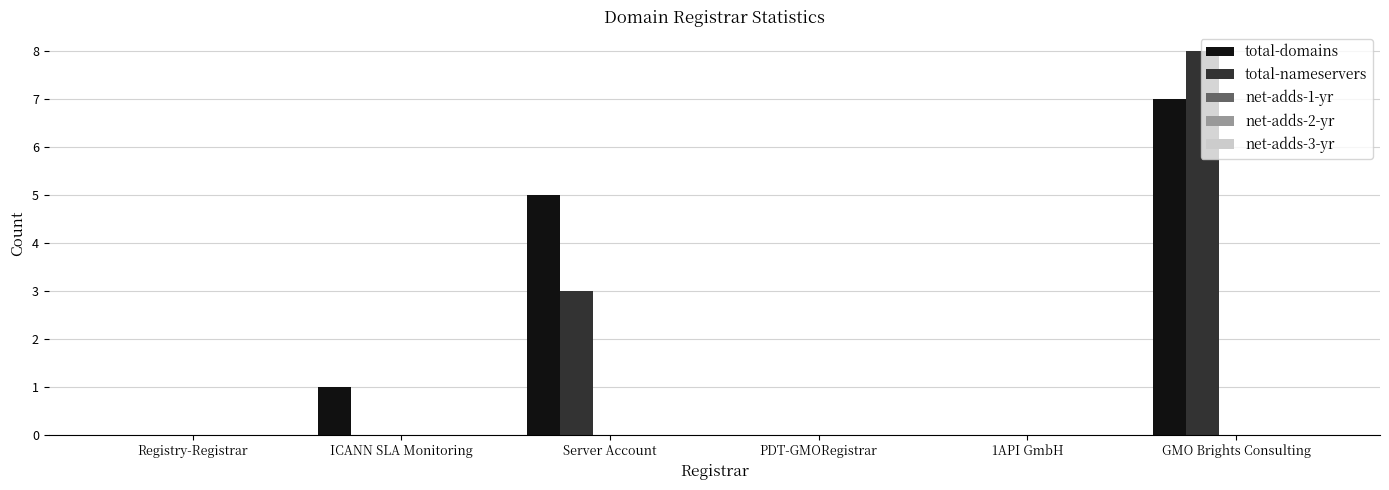

The total-nameservers series shows 0 at 1API GmbH. True or false?

True